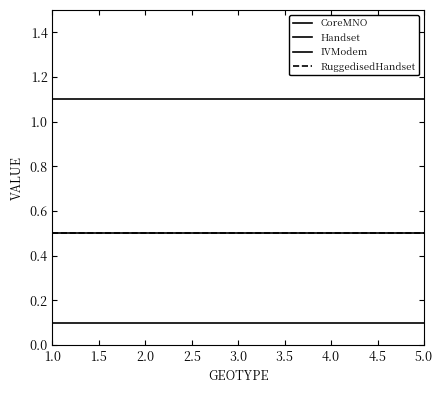

Which category has the lowest value across all series?

1.0